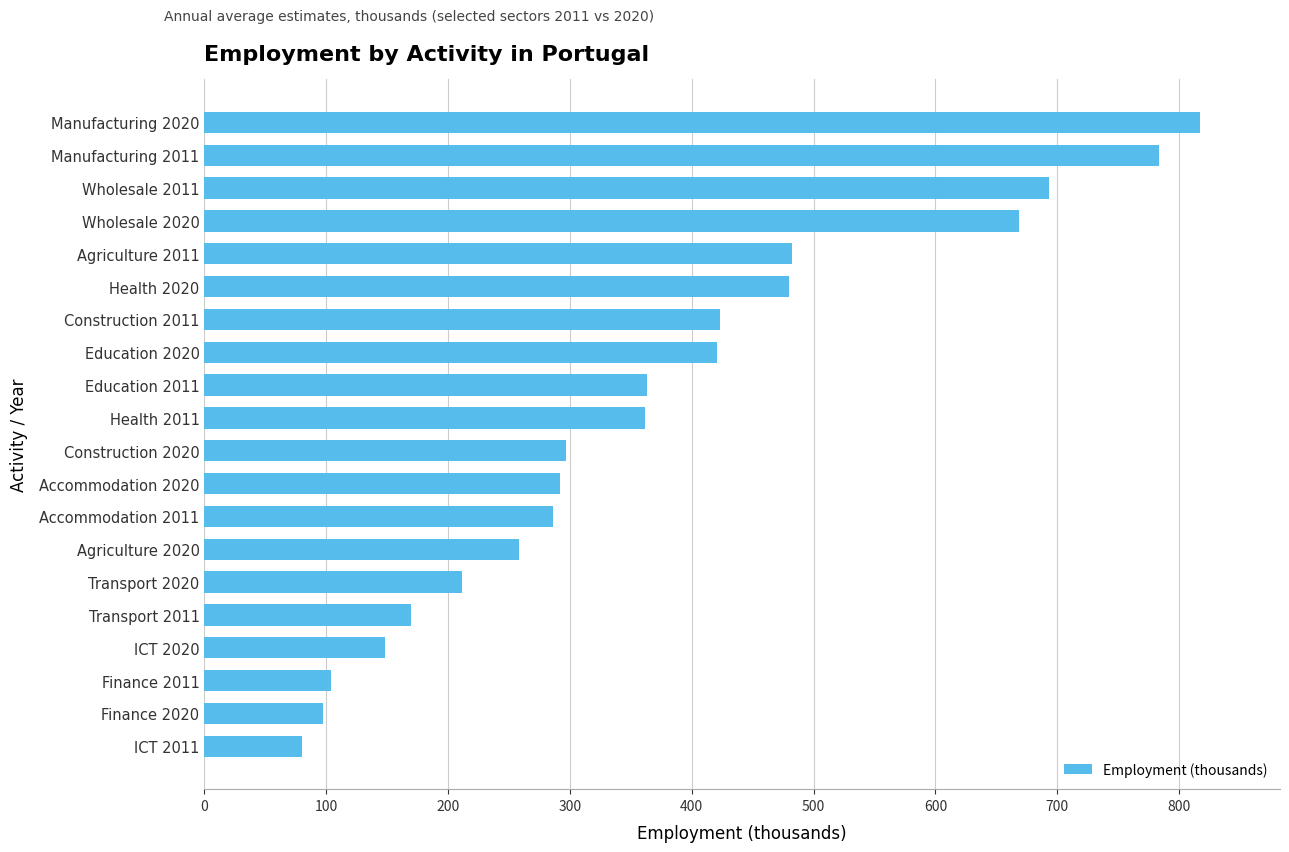

How many values exceed 361?

10